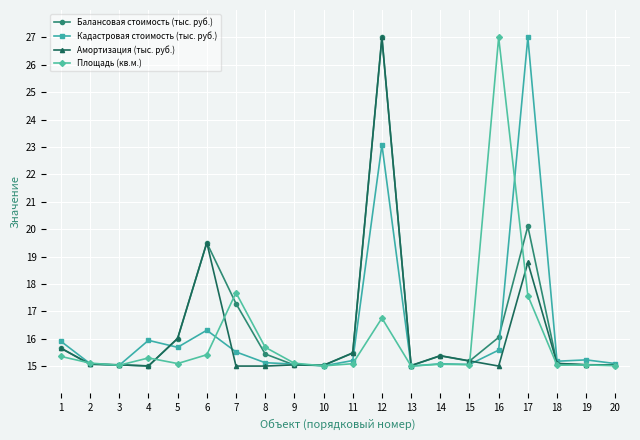

What is the smallest value displayed?

15.0